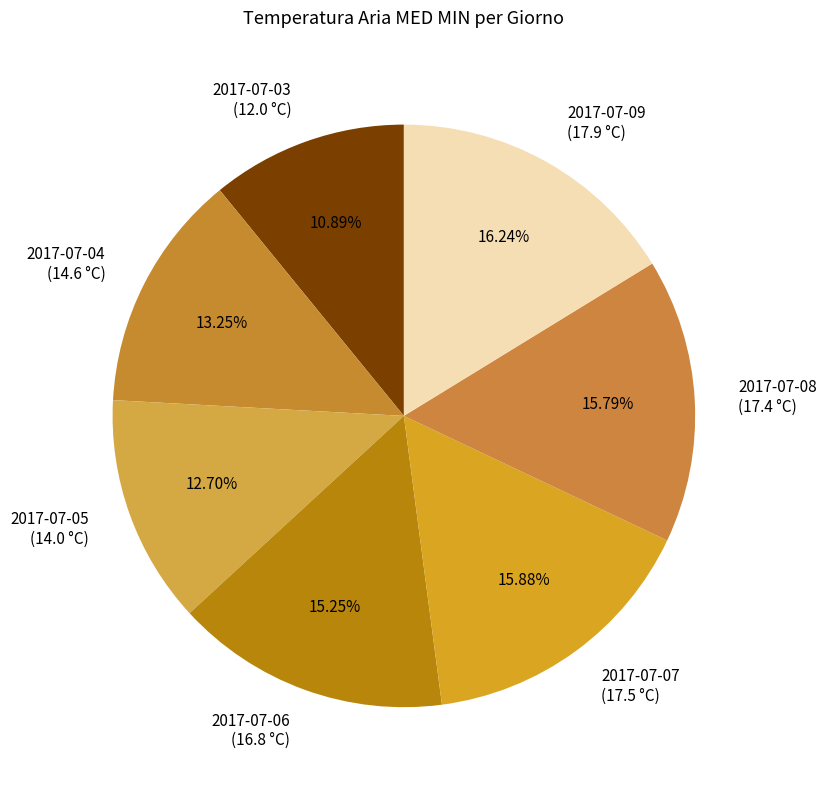

Does 2017-07-03 represent more than half of the total?

No